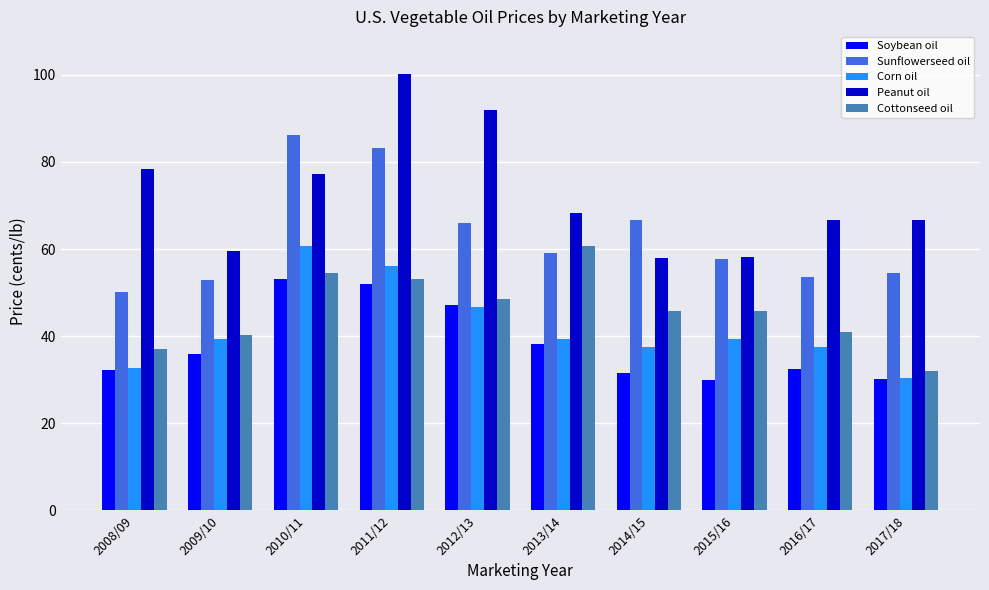

At 2014/15, list the series in order from smallest to largest.

Soybean oil, Corn oil, Cottonseed oil, Peanut oil, Sunflowerseed oil